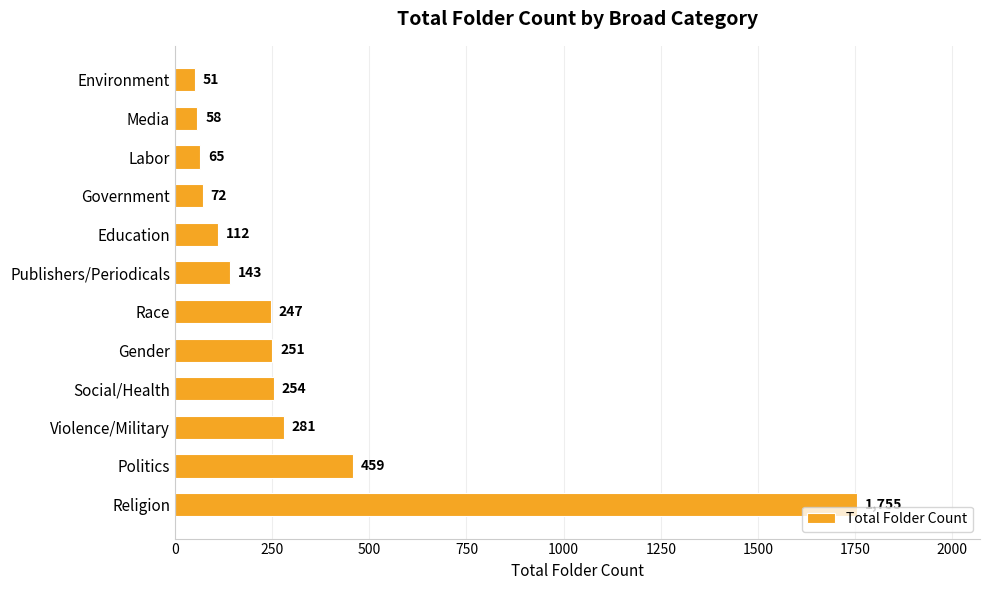

Reading bottom to top, what are all the values shown in this chart?

Religion=1755	Politics=459	Violence/Military=281	Social/Health=254	Gender=251	Race=247	Publishers/Periodicals=143	Education=112	Government=72	Labor=65	Media=58	Environment=51